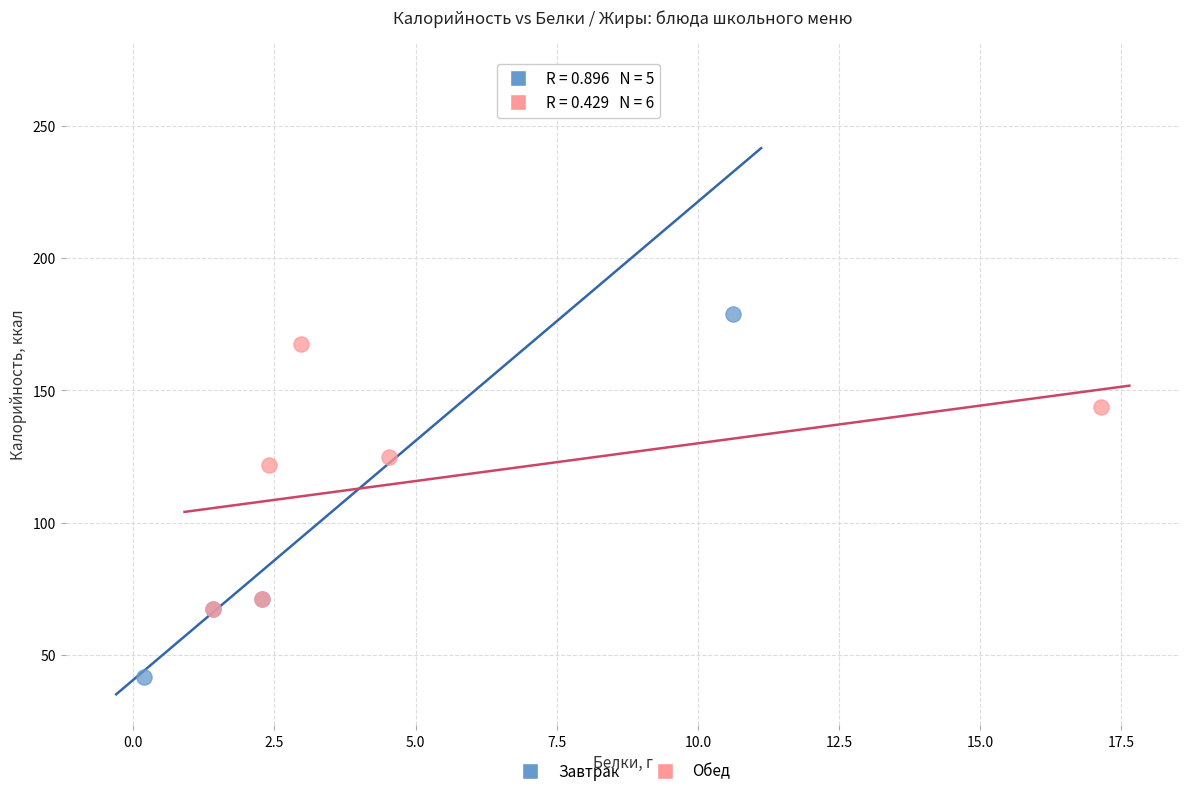

Which series has the widest spread of Y values?

Завтрак